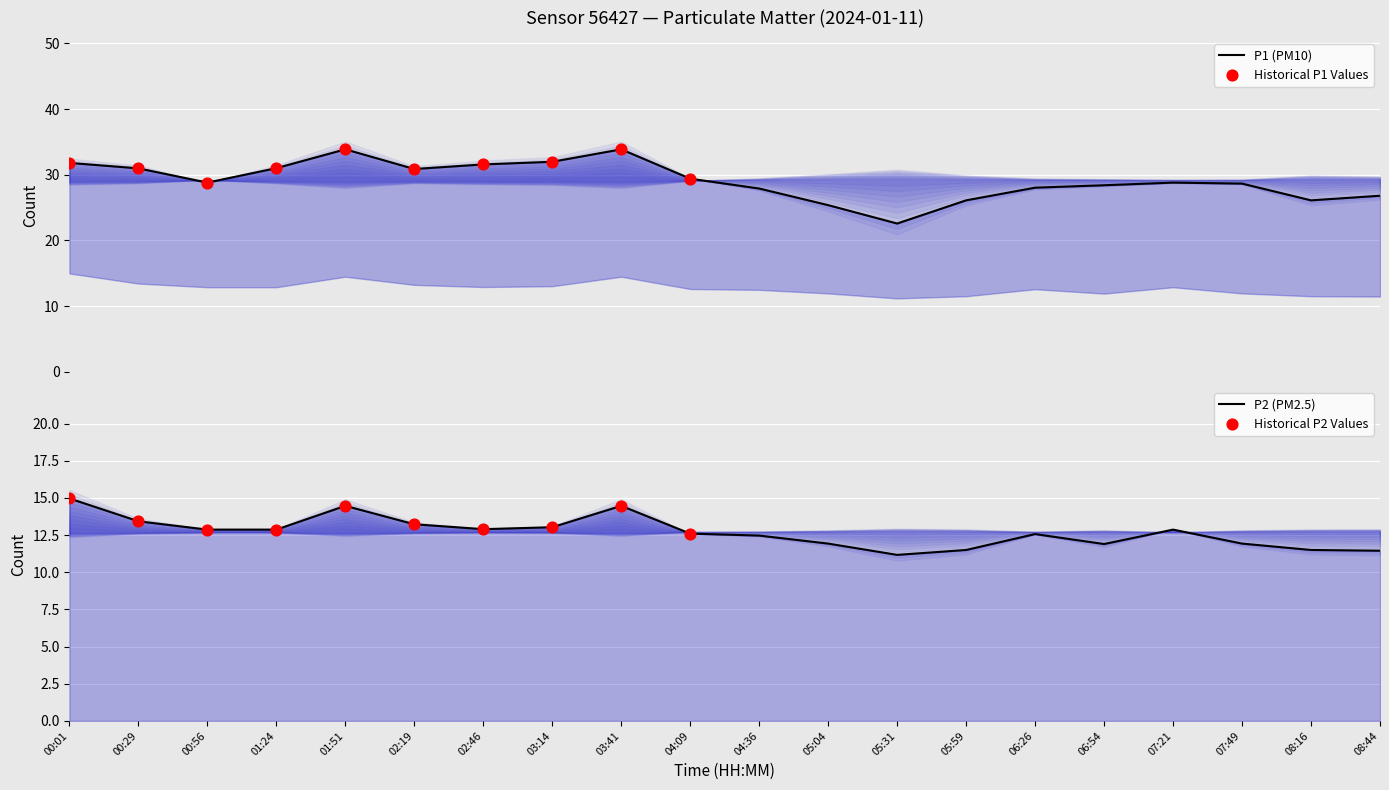

What is the total value across all series at 00:56?

41.7